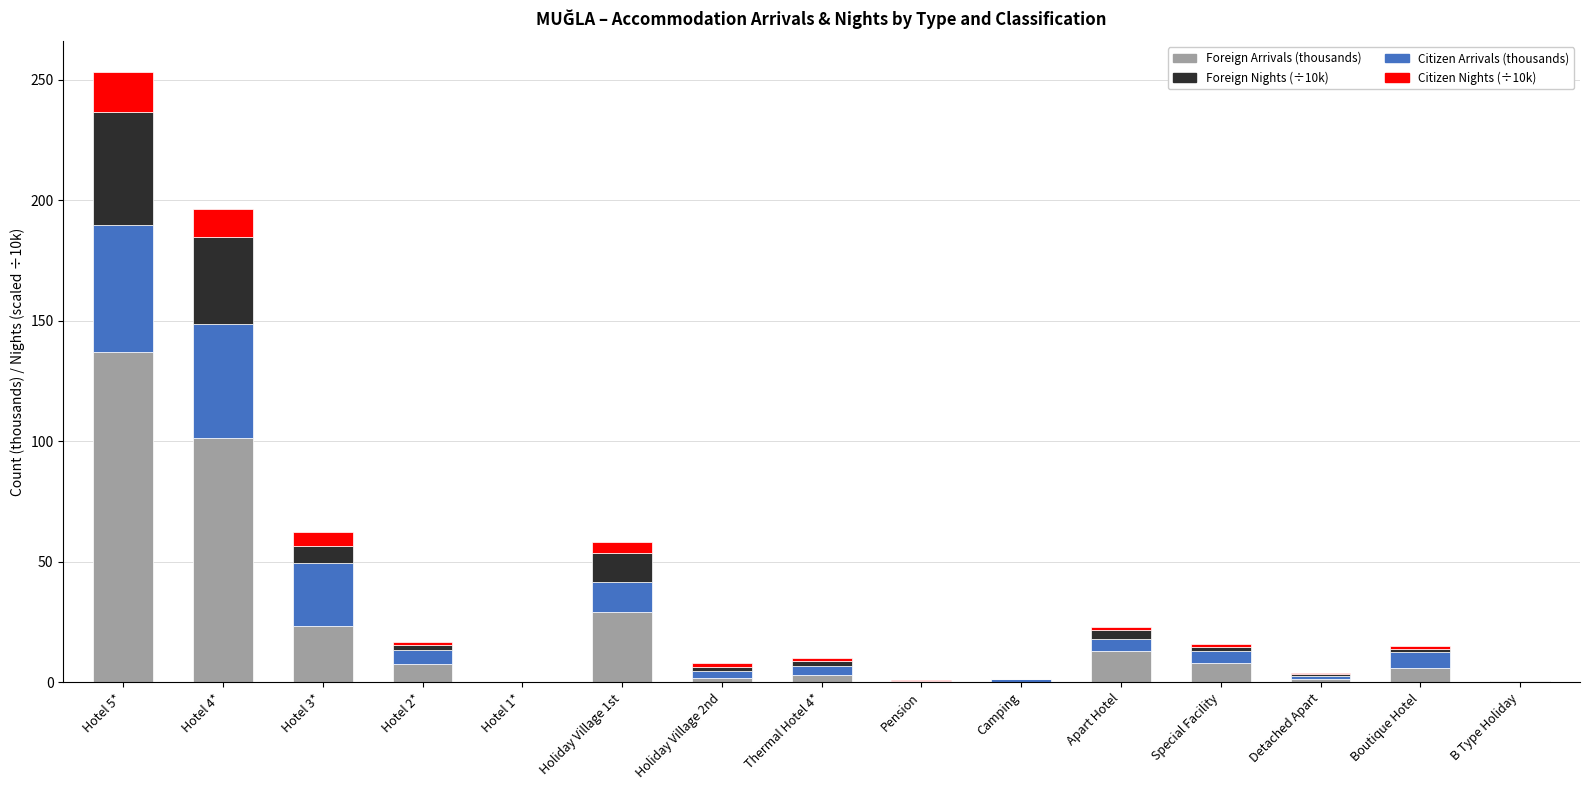

At which category is the sum across all series the highest?

Hotel 5*